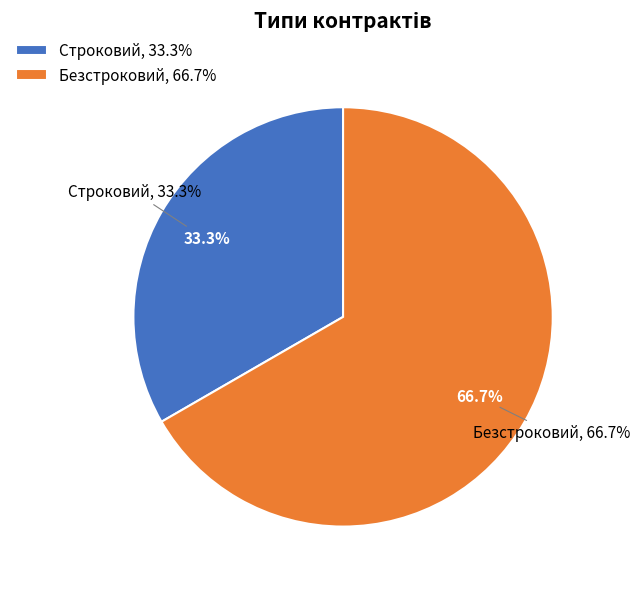

Do Безстроковий and Строковий together represent more than half of the pie?

Yes